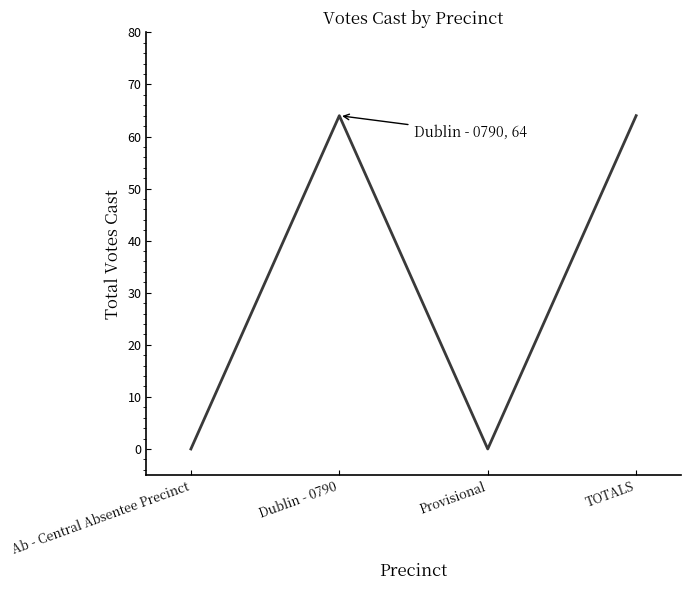

How many values are below 64?

2